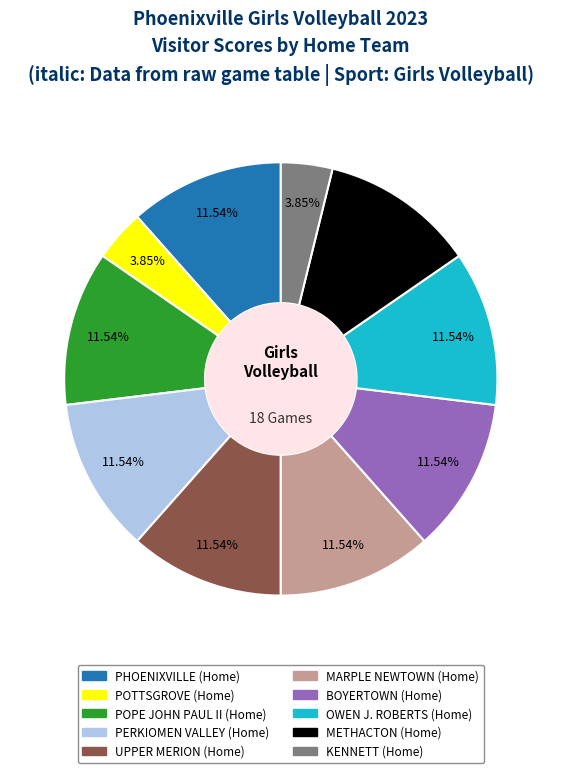

Is there any slice that represents more than half of the pie?

No